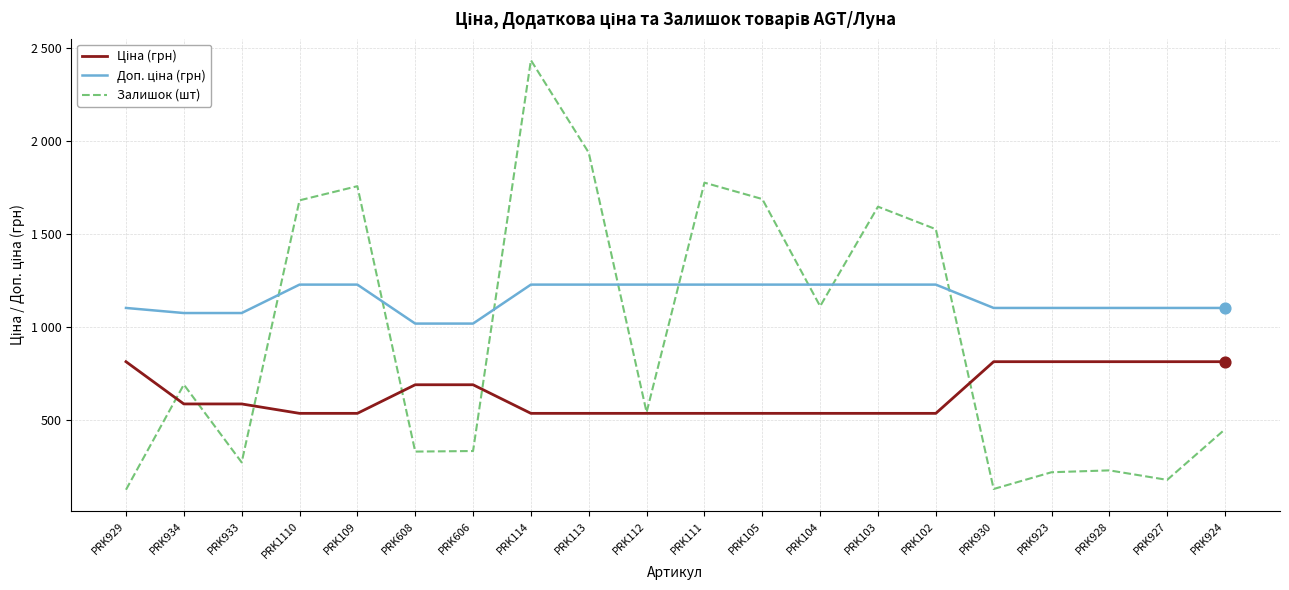

What is the total value across all series at PRK928?

2143.8